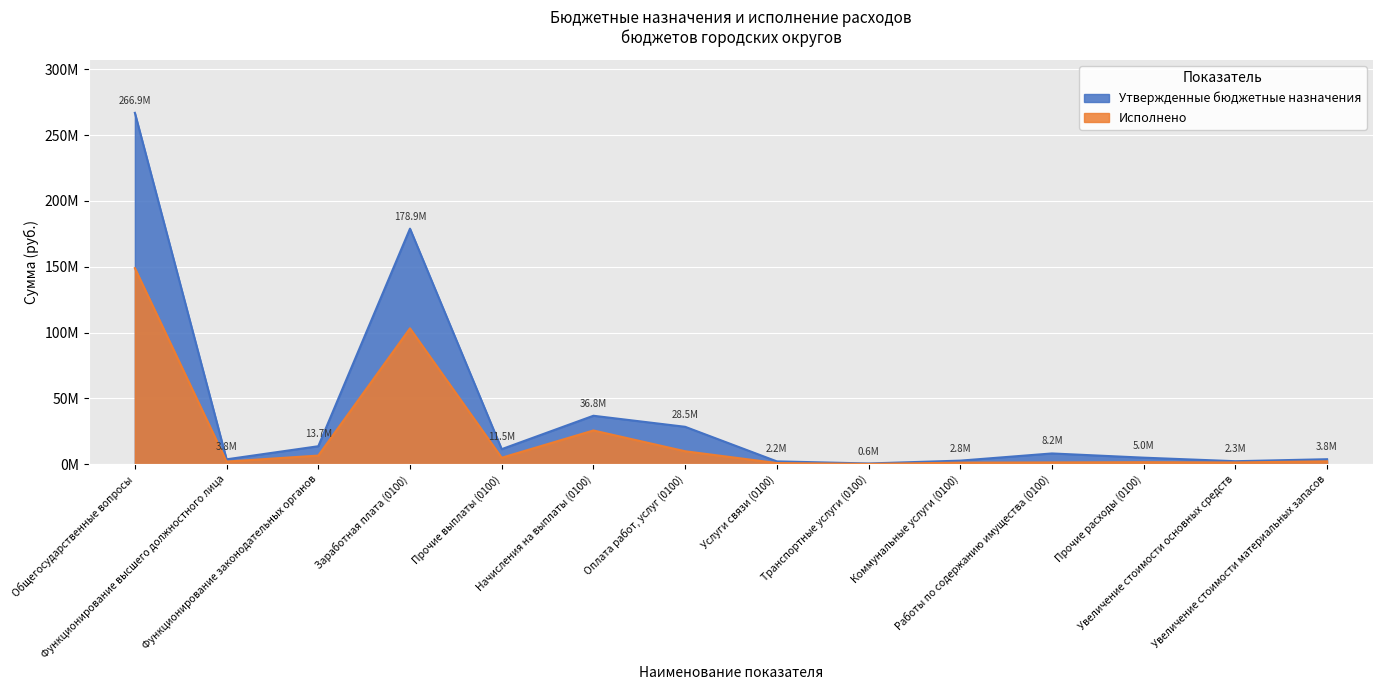

Rank the series at Оплата работ, услуг (0100) from lowest to highest value.

Исполнено, Утвержденные бюджетные назначения